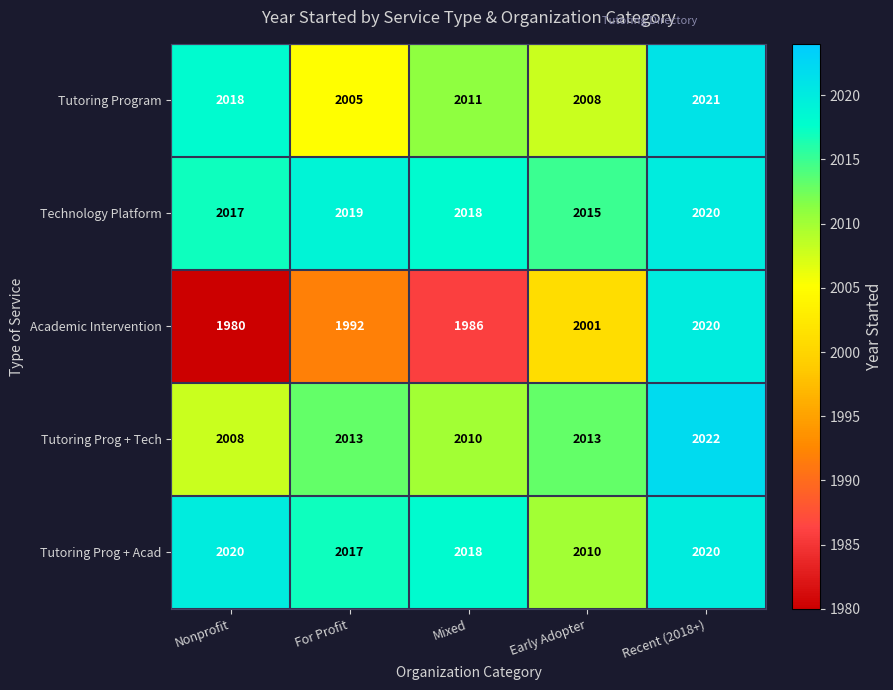

How many values in the Tutoring Prog + Tech series are below 2013?

2